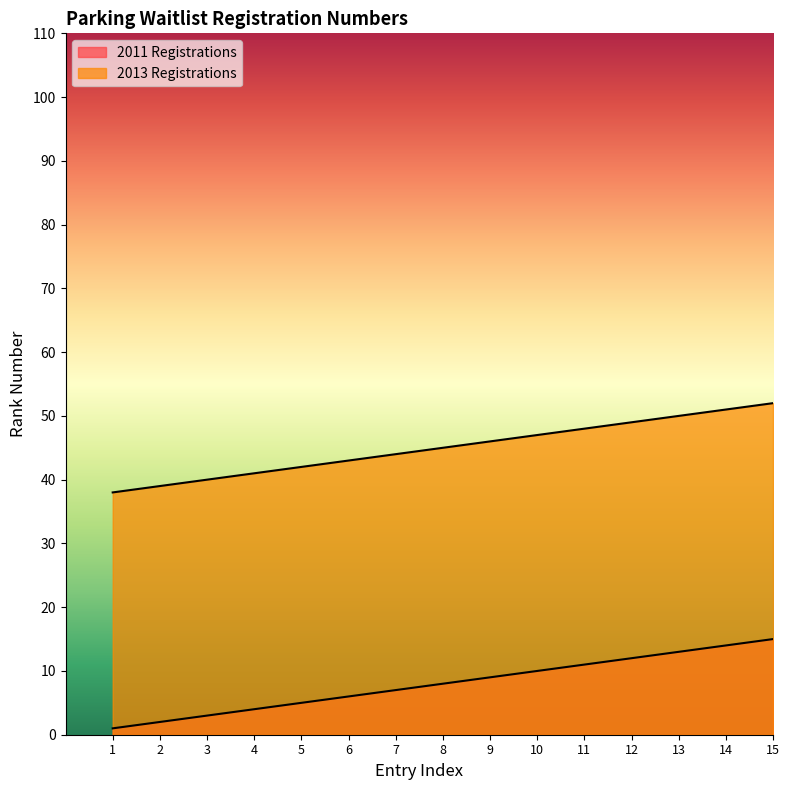

Is it true that 2011 Registrations equals 12 at 8?

False